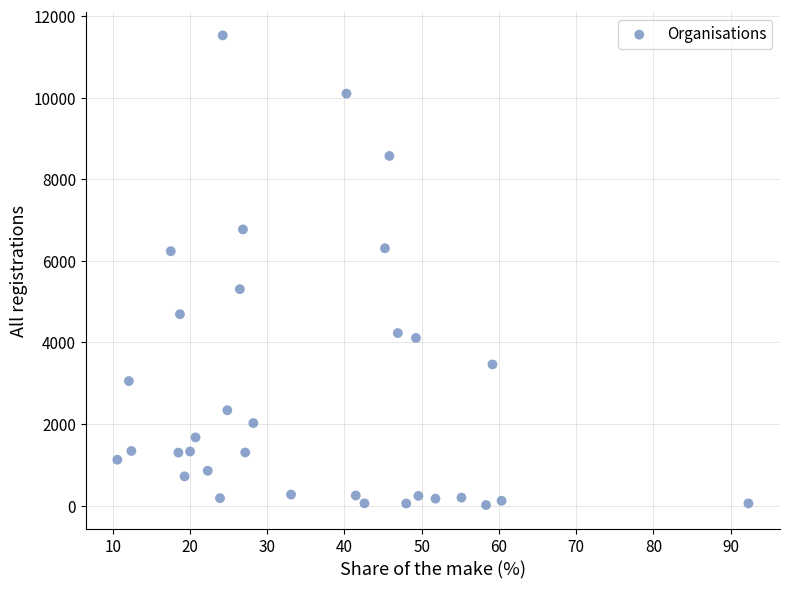

What is the range of Y values (max minus min)?

11511